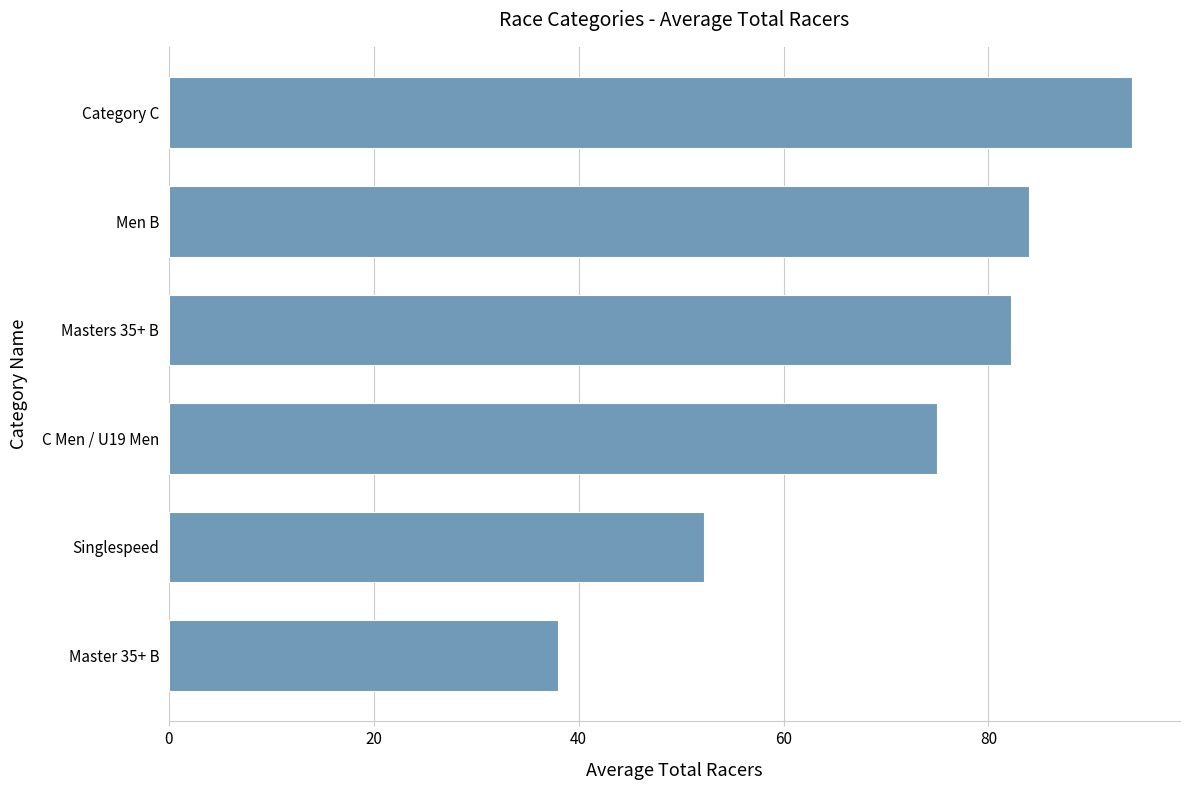

What is the greatest value displayed?

94.0